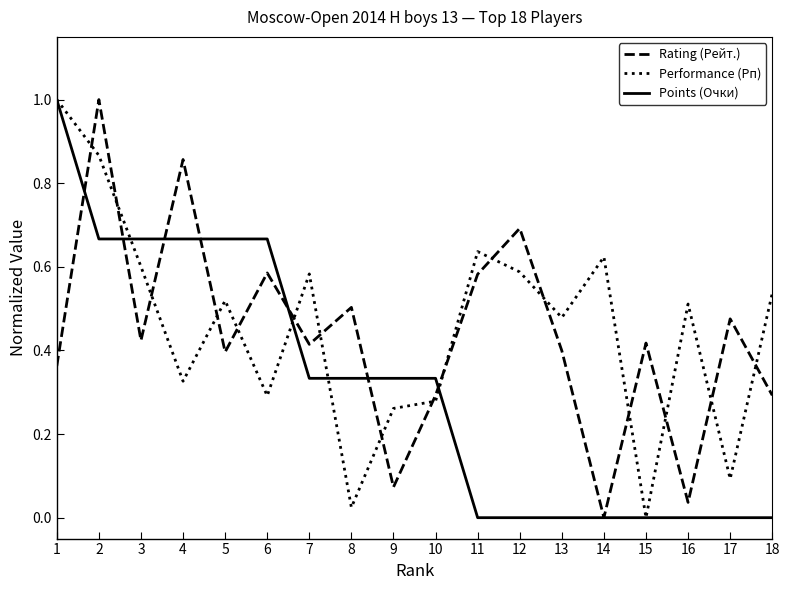

Does the chart have visible grid lines?

No